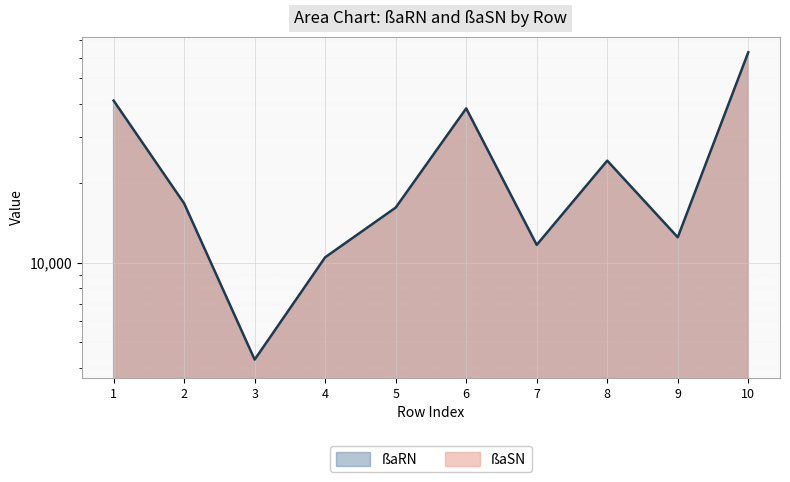

What is the sum of the values at 5 and 8?

40600